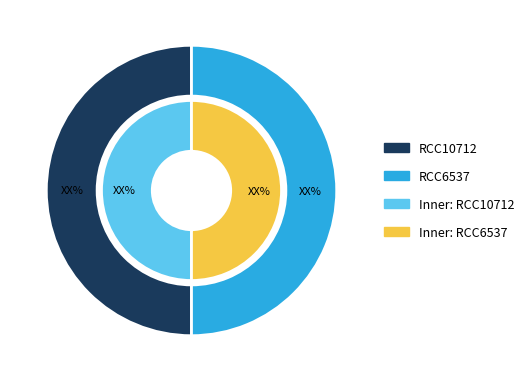

The RCC10712 slice represents 55% of the pie. True or false?

False